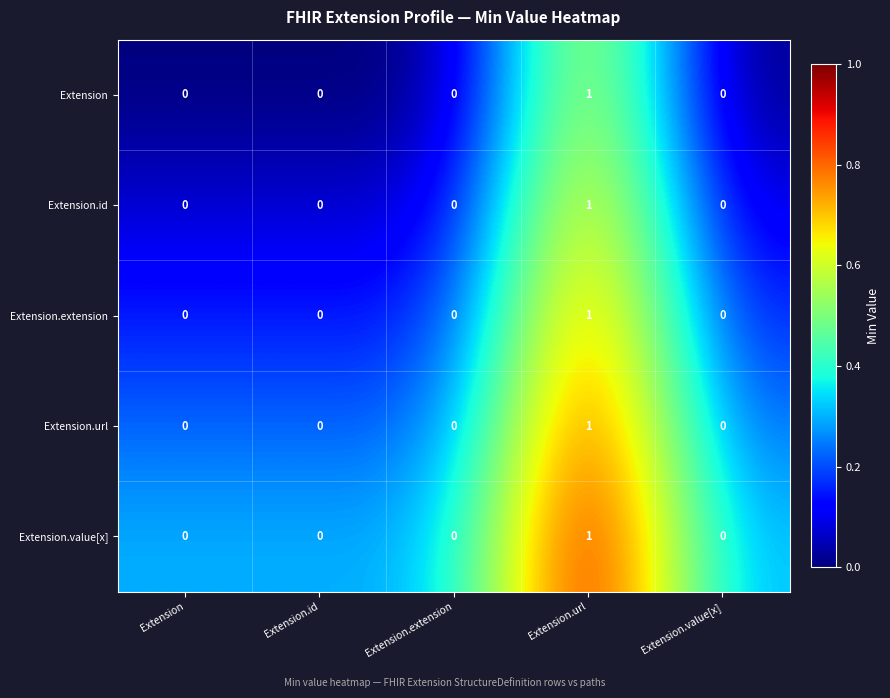

Reading left to right, list all the values displayed in this chart.

Extension: Extension=0	Extension.id=0	Extension.extension=0	Extension.url=1	Extension.value[x]=0
Extension.id: Extension=0	Extension.id=0	Extension.extension=0	Extension.url=1	Extension.value[x]=0
Extension.extension: Extension=0	Extension.id=0	Extension.extension=0	Extension.url=1	Extension.value[x]=0
Extension.url: Extension=0	Extension.id=0	Extension.extension=0	Extension.url=1	Extension.value[x]=0
Extension.value[x]: Extension=0	Extension.id=0	Extension.extension=0	Extension.url=1	Extension.value[x]=0